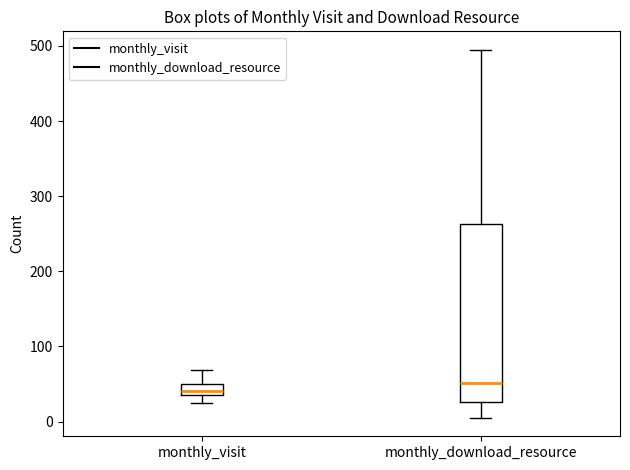

Comparing the boxes themselves (not the whiskers), which one is the tallest?

monthly_download_resource